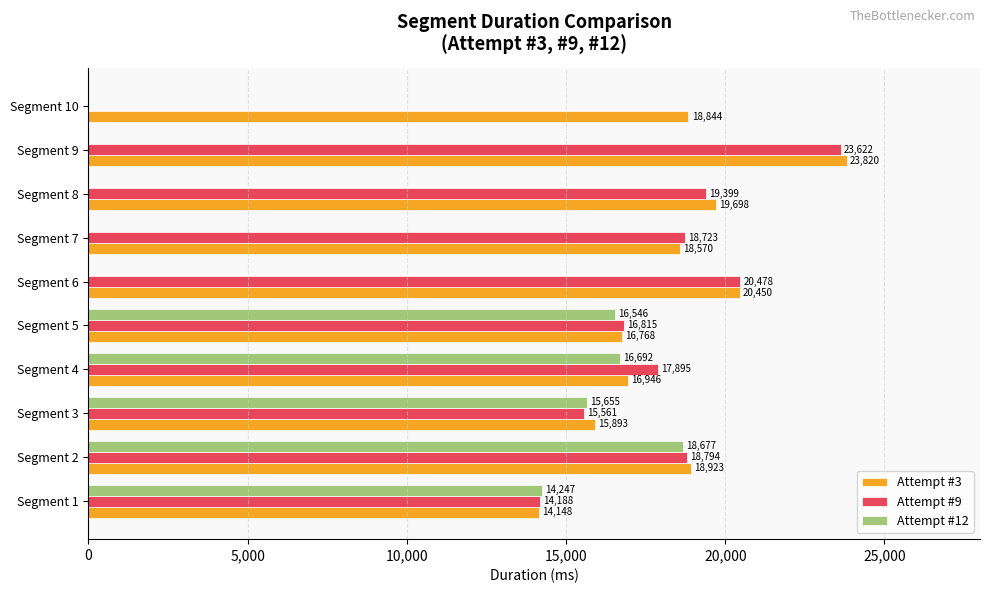

The Attempt #3 series shows 14148 at Segment 1. True or false?

True